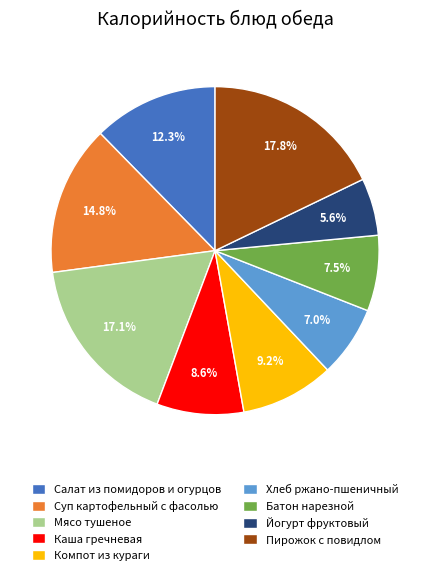

Which slice is the largest?

Пирожок с повидлом